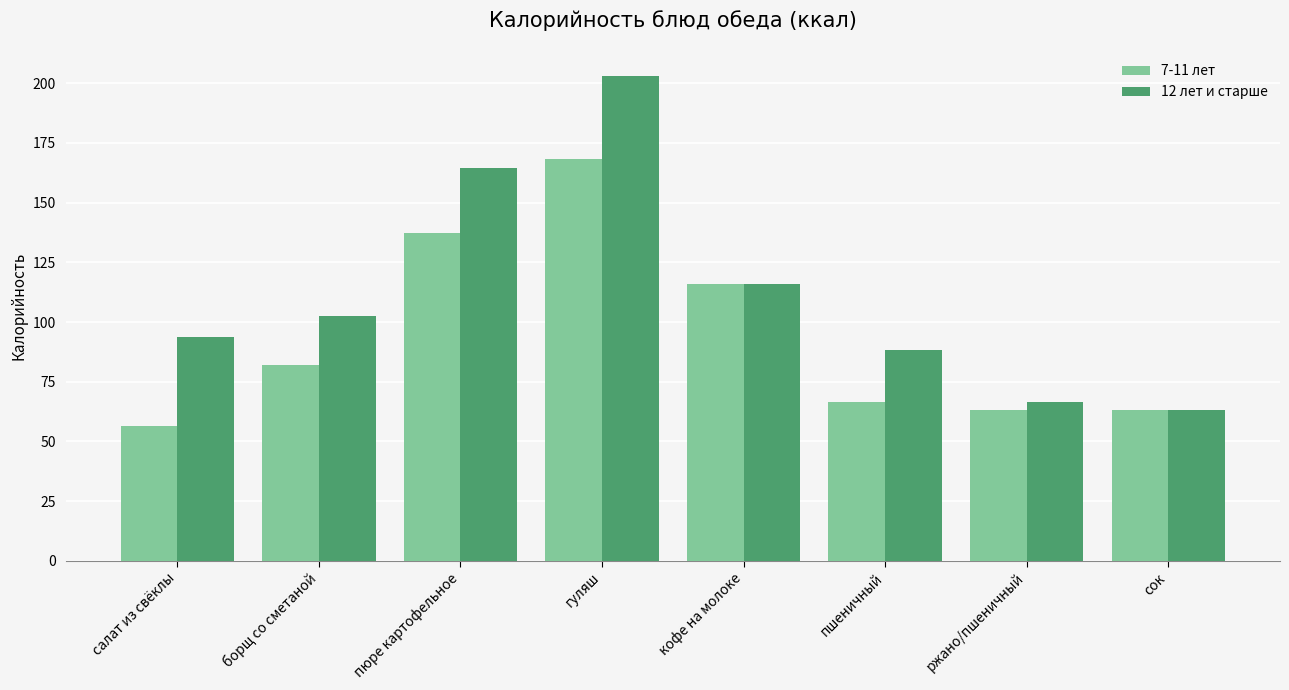

Read the 12 лет и старше value at пшеничный.

88.4